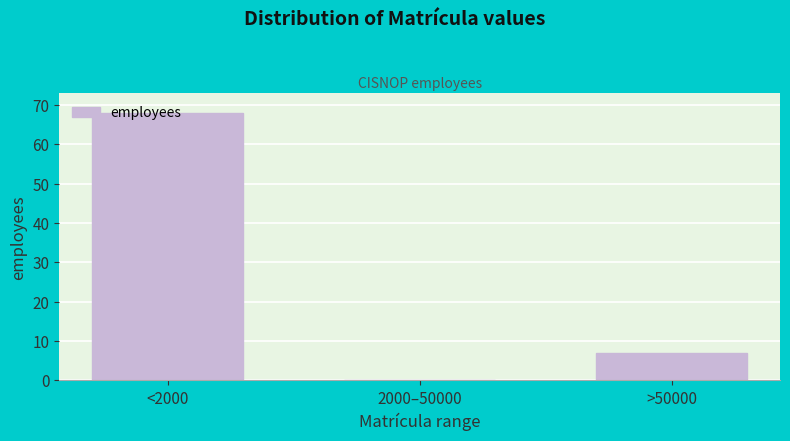

Which has a higher value, 2000–50000 or <2000?

<2000